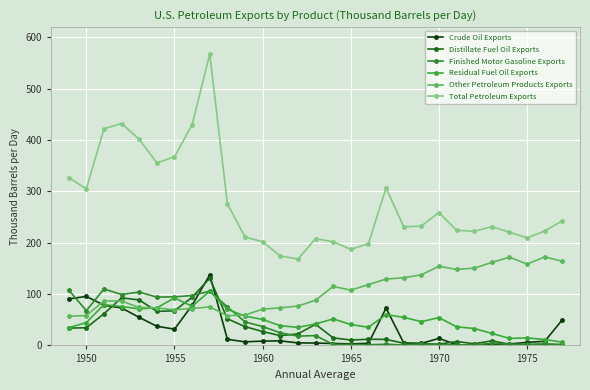

What is the difference between the second highest and minimum values in the Crude Oil Exports series?

94.9